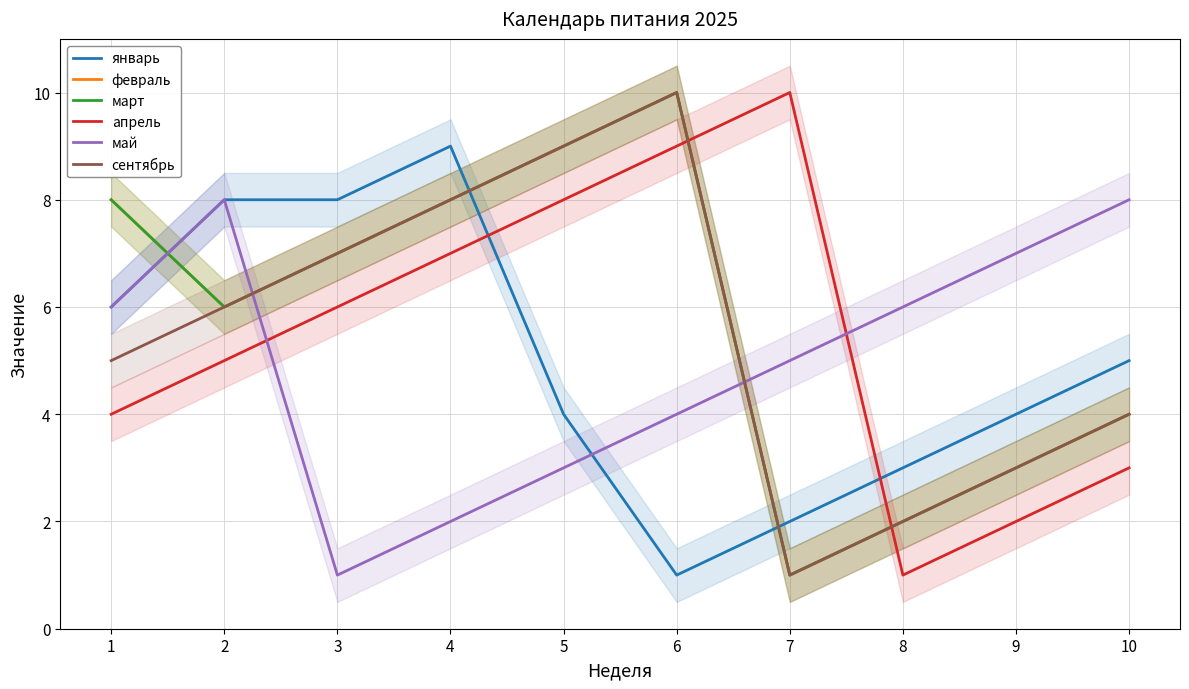

At which label does апрель first exceed 6?

4